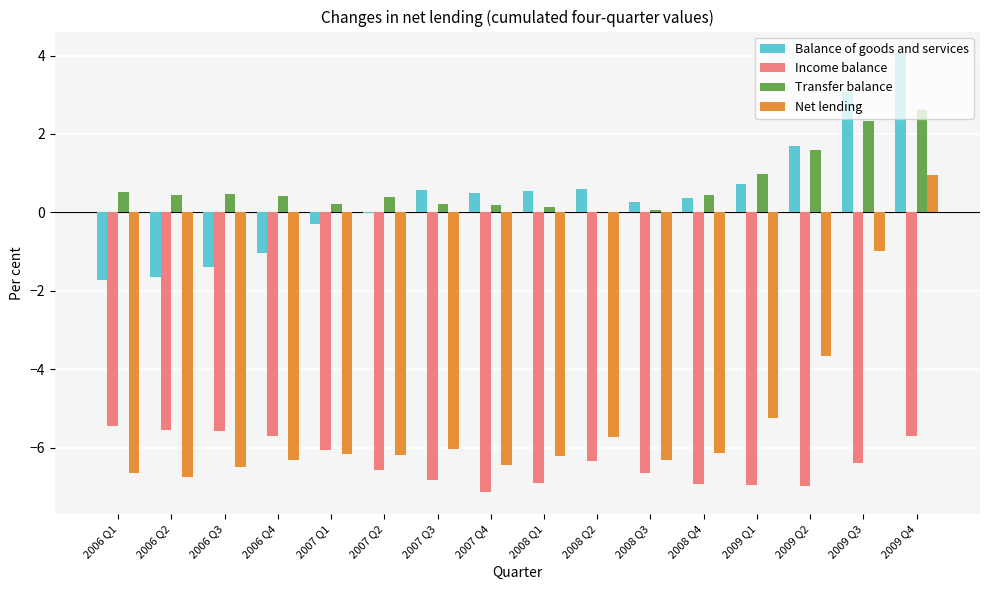

Is the value of Income balance at 2006 Q3 greater than the value of Transfer balance at 2006 Q2?

No